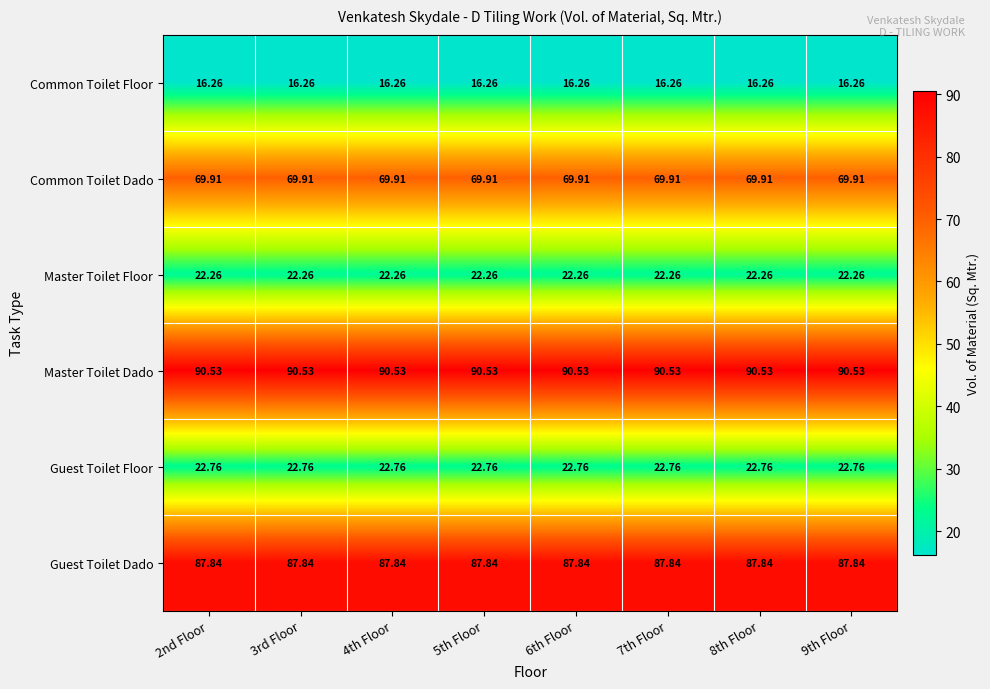

At 3rd Floor, list the series in order from smallest to largest.

Common Toilet Floor, Master Toilet Floor, Guest Toilet Floor, Common Toilet Dado, Guest Toilet Dado, Master Toilet Dado